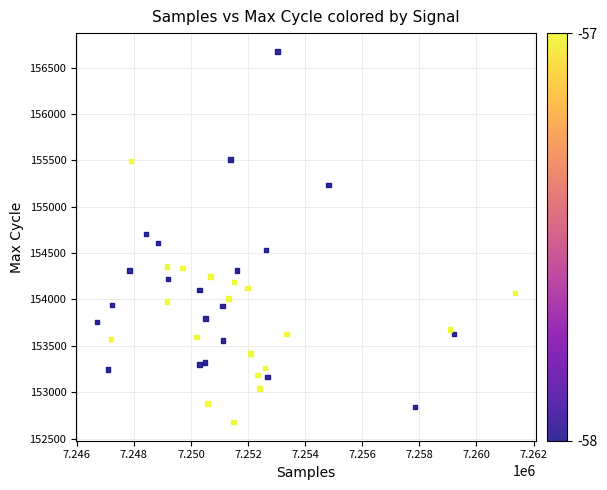

What is the range of X values (max minus min)?

14634